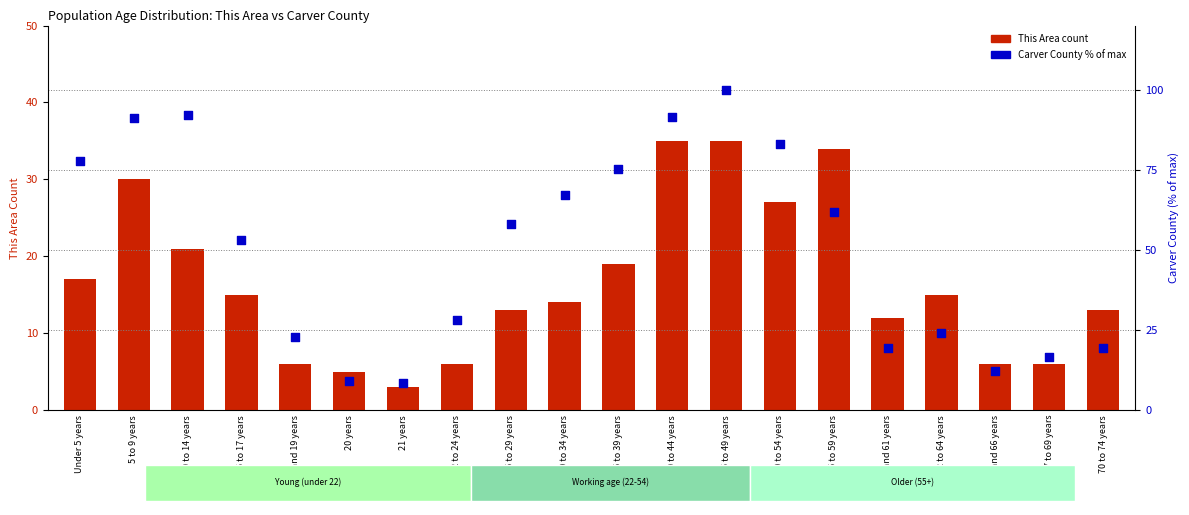

At how many categories does at least one series exceed 72?

7